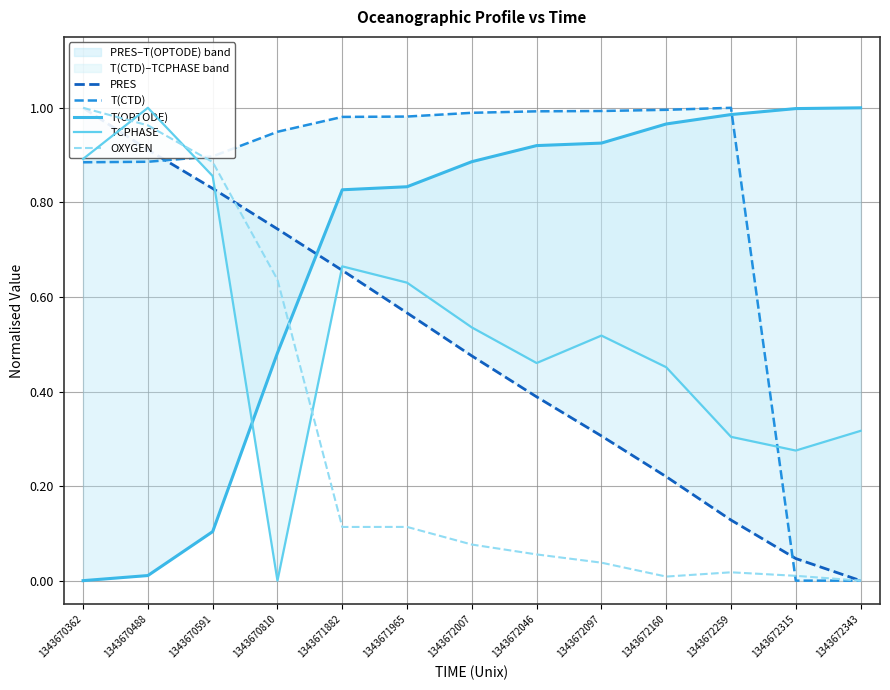

Which category has the highest value across all series?

1343670362